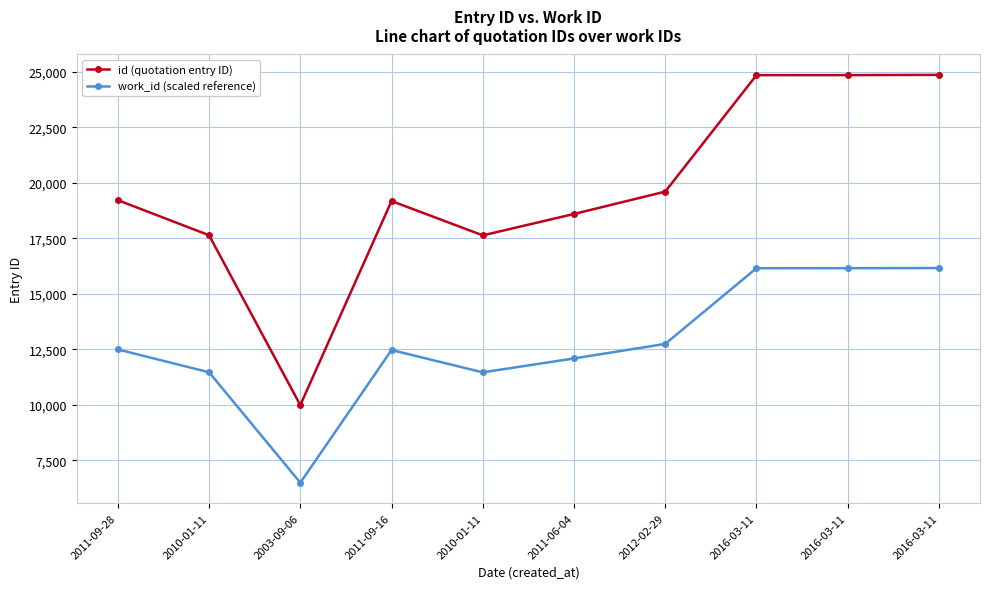

Is the value of id (quotation entry ID) at 2016-03-11 greater than the value of work_id (scaled reference) at 2011-09-16?

Yes